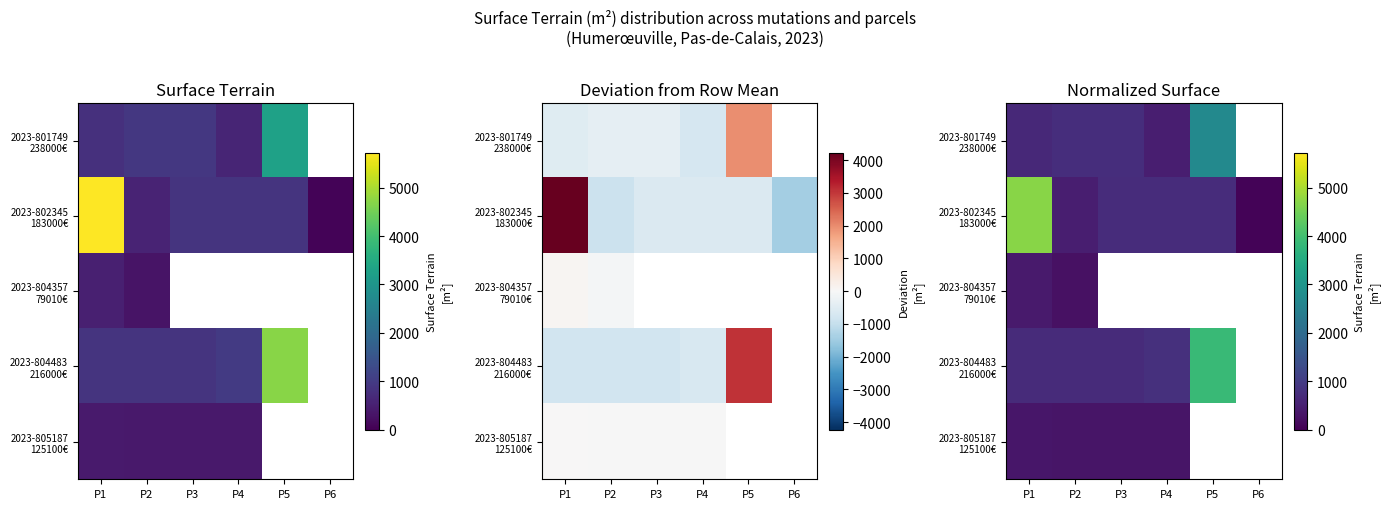

Which series has the widest spread of values?

2023-802345 183000€